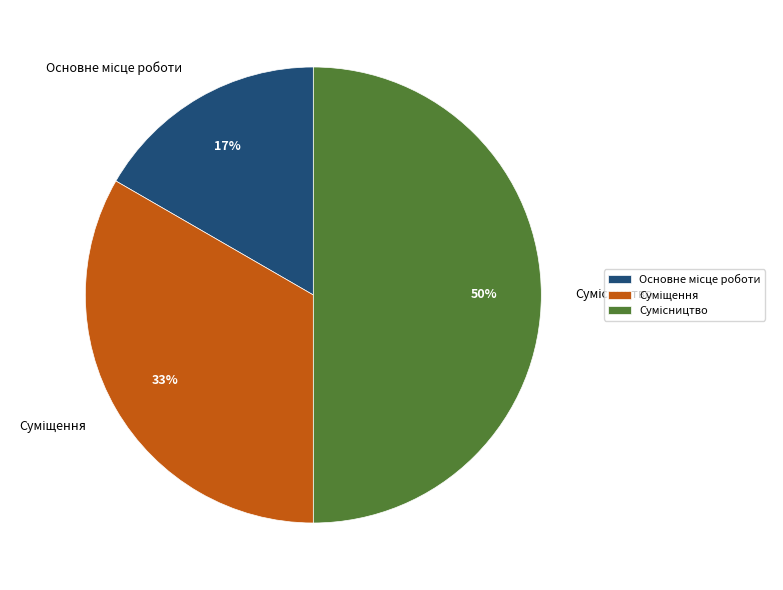

How many segments does this pie chart have?

3